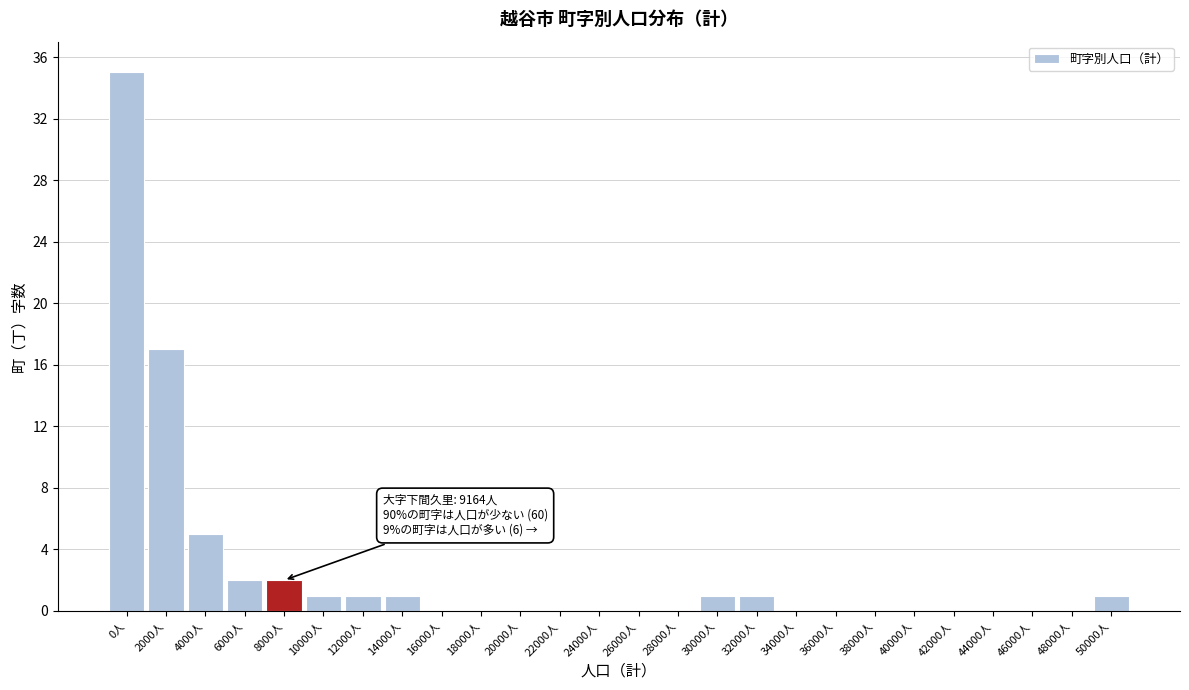

Reading right to left, extract all data points from this chart.

50000人=1	48000人=0	46000人=0	44000人=0	42000人=0	40000人=0	38000人=0	36000人=0	34000人=0	32000人=1	30000人=1	28000人=0	26000人=0	24000人=0	22000人=0	20000人=0	18000人=0	16000人=0	14000人=1	12000人=1	10000人=1	8000人=2	6000人=2	4000人=5	2000人=17	0人=35